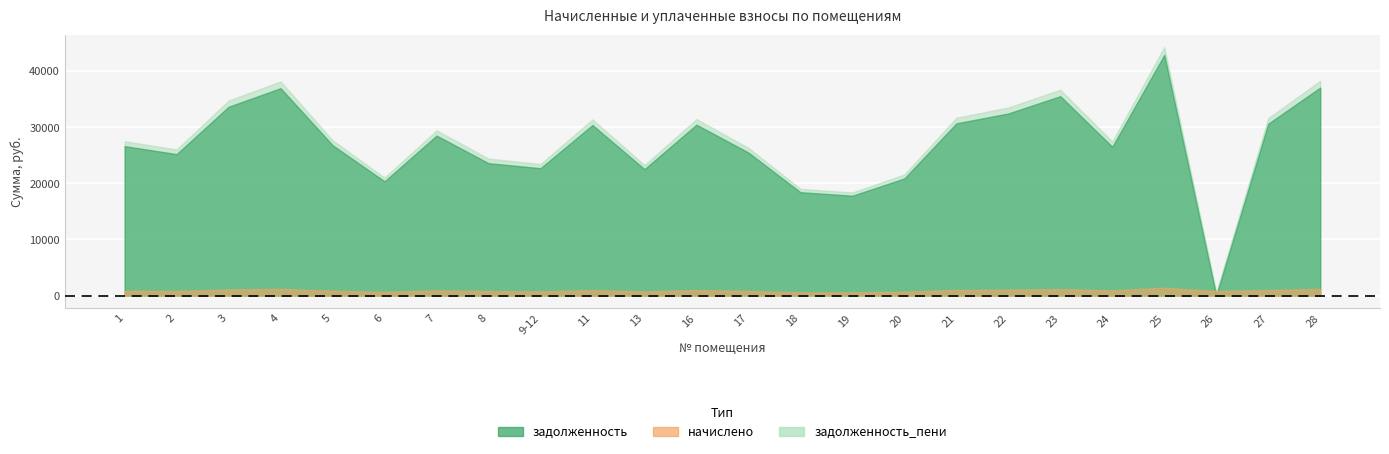

Between 16 and 21, which series saw the biggest shift?

задолженность_пени